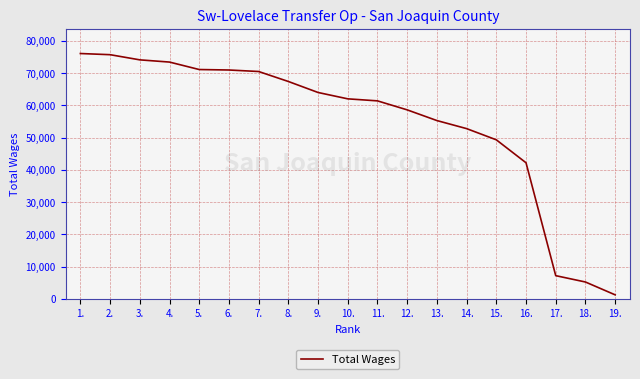

Count the number of data series in this chart.

1